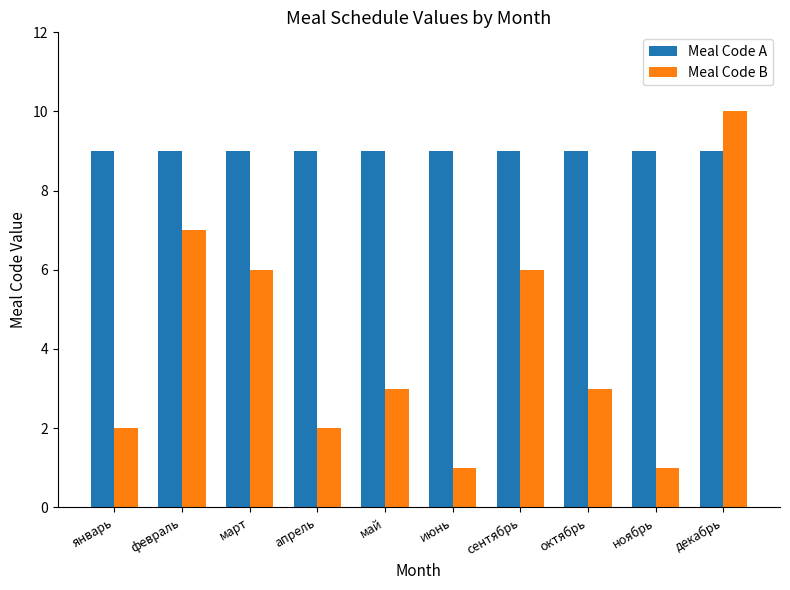

Which series has the widest spread of values?

Meal Code B